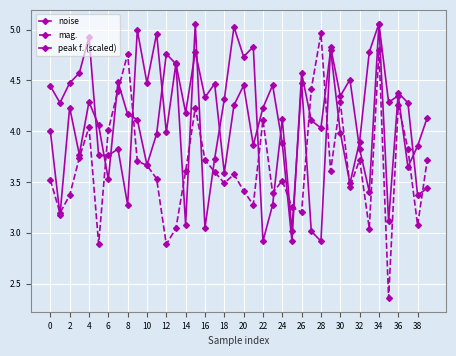

What is the difference between the maximum and minimum values in the noise series?

2.1